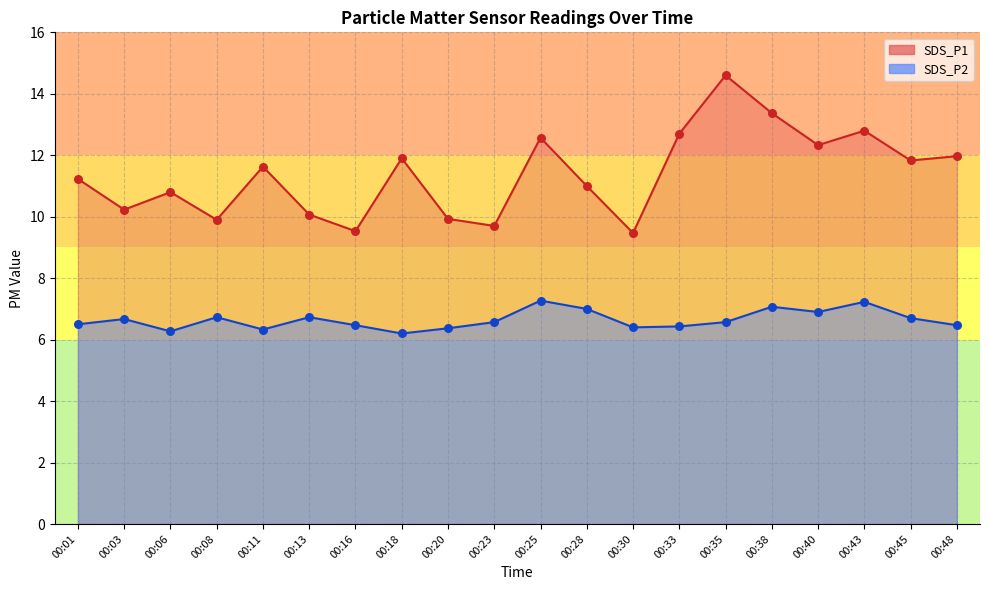

Which series has the widest spread of Y values?

SDS_P1